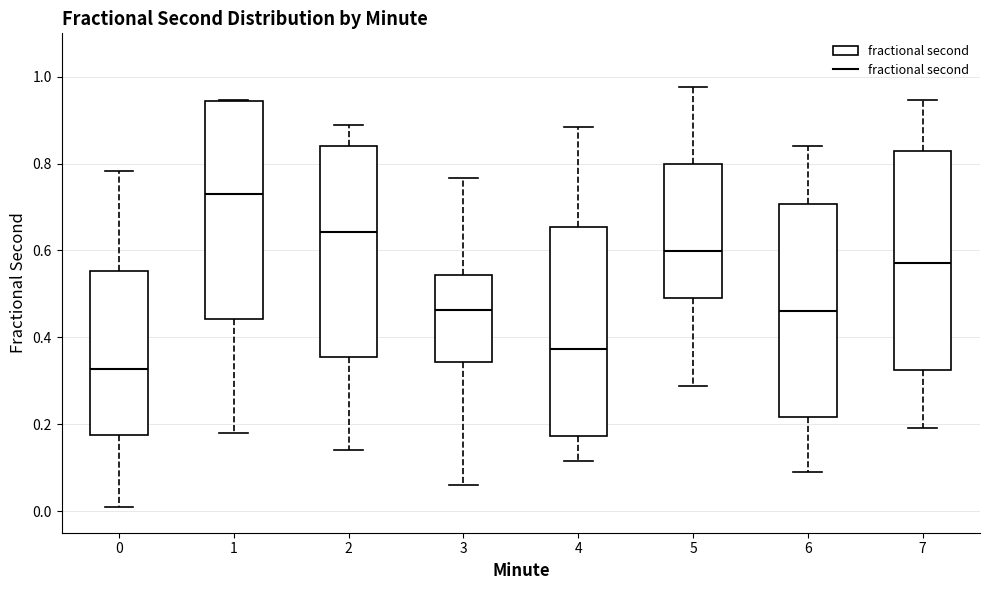

Reading left to right, read every box against the y-axis: the position of its median line, the range the box covers, and the ends of its whiskers. The values are not printed on the chart, so give them approximately, as read against the axis.

0: median 0.32, box 0.18 to 0.56, whiskers 0.02 to 0.78
1: median 0.72, box 0.44 to 0.94, whiskers 0.18 to 0.94
2: median 0.64, box 0.36 to 0.84, whiskers 0.14 to 0.88
3: median 0.46, box 0.34 to 0.54, whiskers 0.06 to 0.76
4: median 0.38, box 0.18 to 0.66, whiskers 0.12 to 0.88
5: median 0.60, box 0.50 to 0.80, whiskers 0.28 to 0.98
6: median 0.46, box 0.22 to 0.70, whiskers 0.10 to 0.84
7: median 0.58, box 0.32 to 0.82, whiskers 0.20 to 0.94